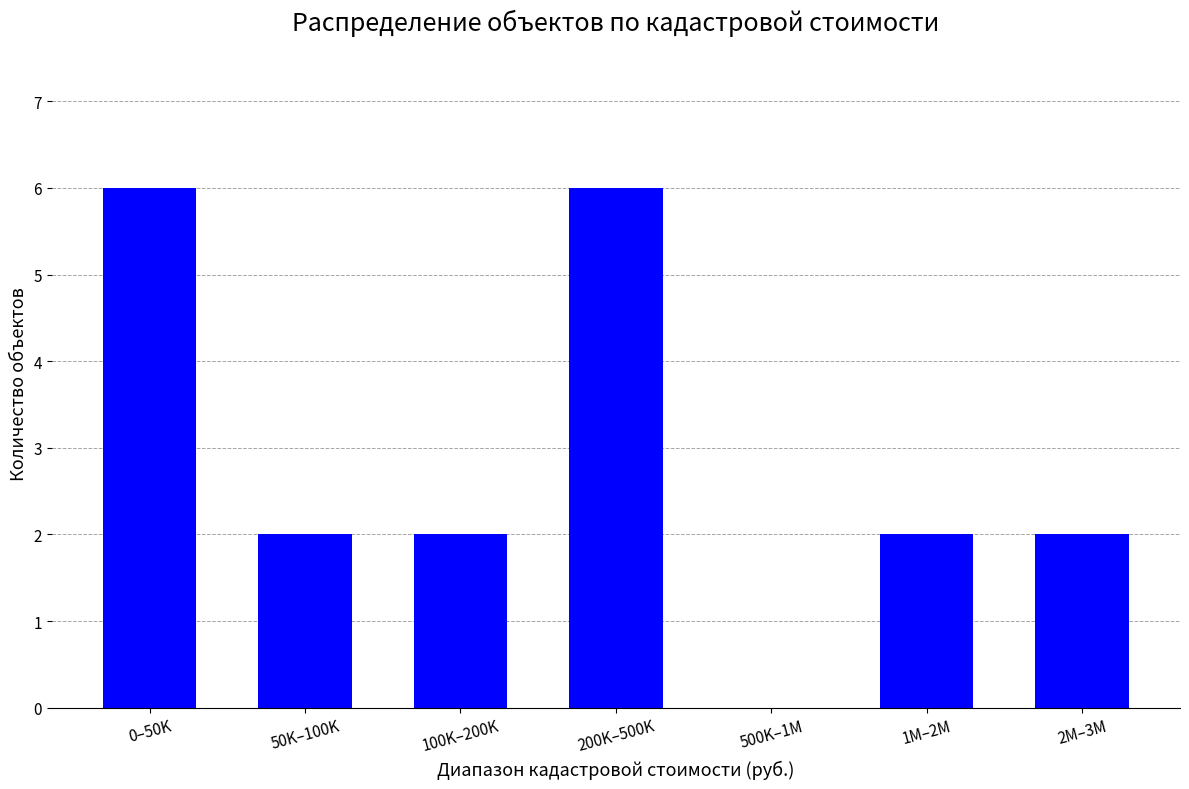

The value at 500K–1M is 2. True or false?

False